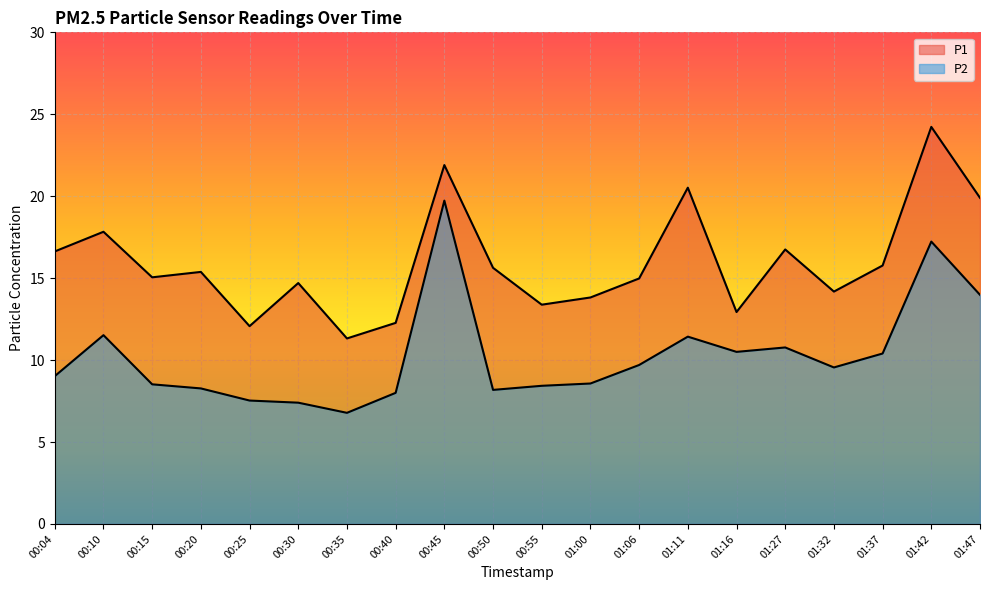

Where is the first local maximum for P2?

00:10